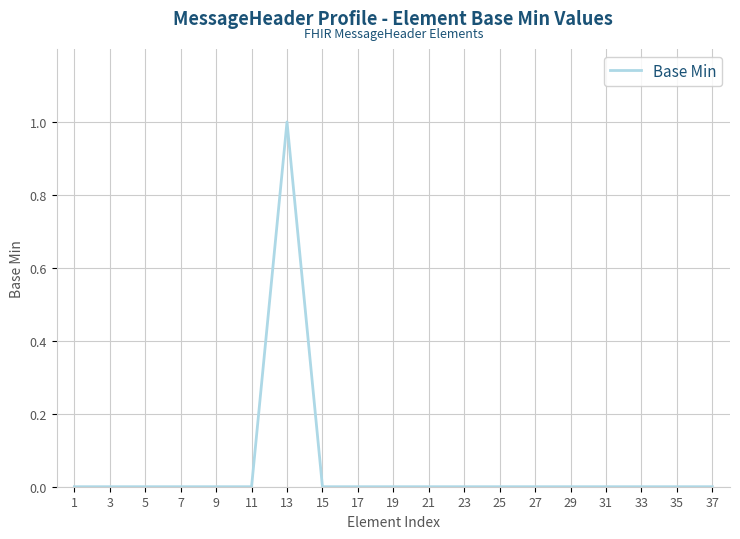

Which label corresponds to the largest value in the chart?

13